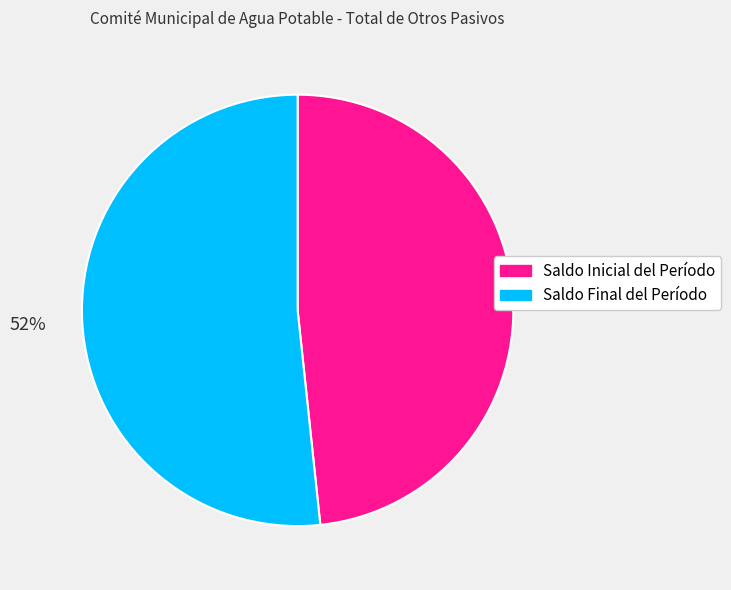

Is there any slice that represents more than half of the pie?

Yes